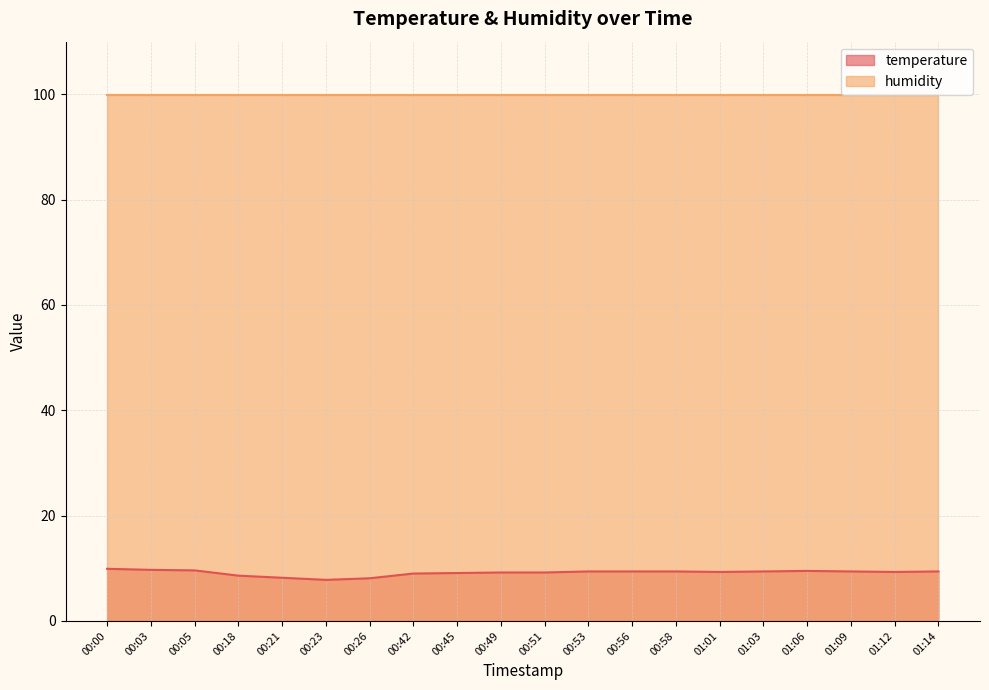

The value at 01:14 is 9.4. True or false?

True